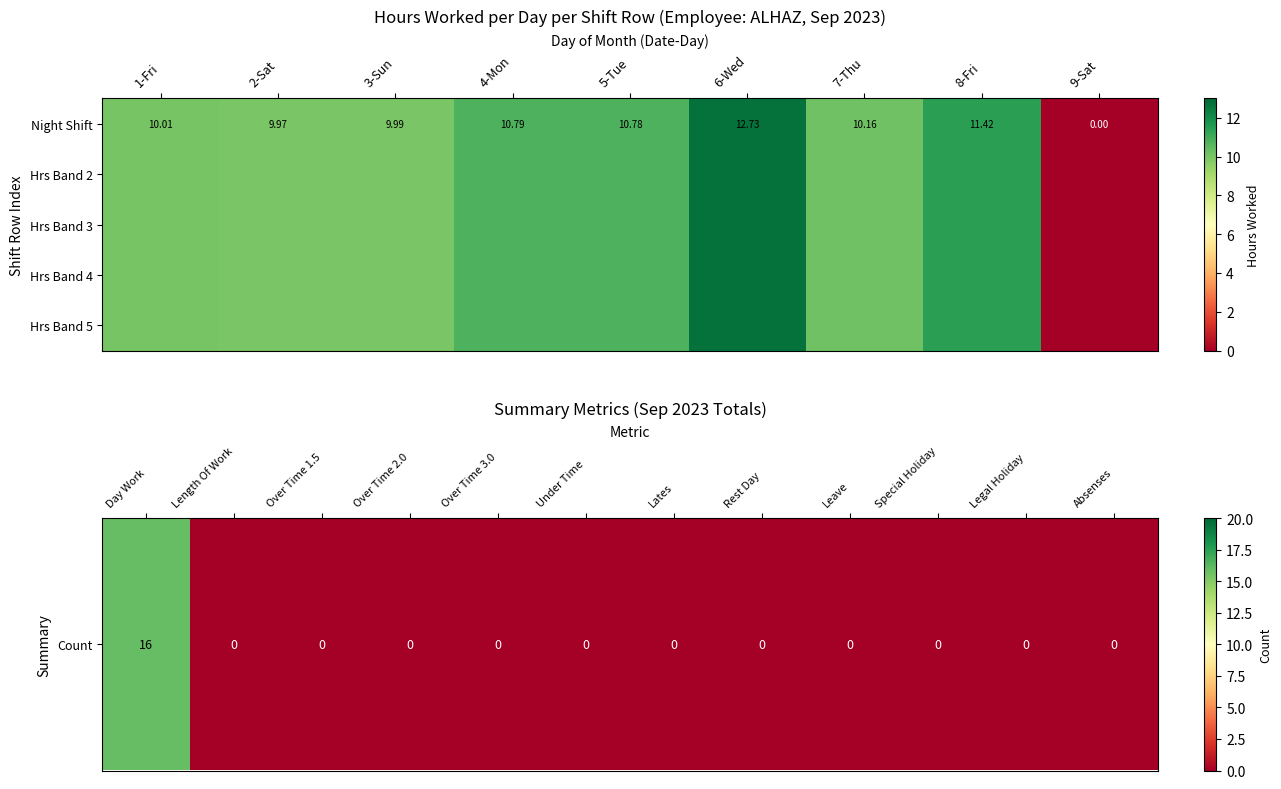

Reading left to right, extract all data points from this chart.

1-Fri=10.0	2-Sat=10.0	3-Sun=10.0	4-Mon=10.8	5-Tue=10.8	6-Wed=12.7	7-Thu=10.2	8-Fri=11.4	9-Sat=0.0